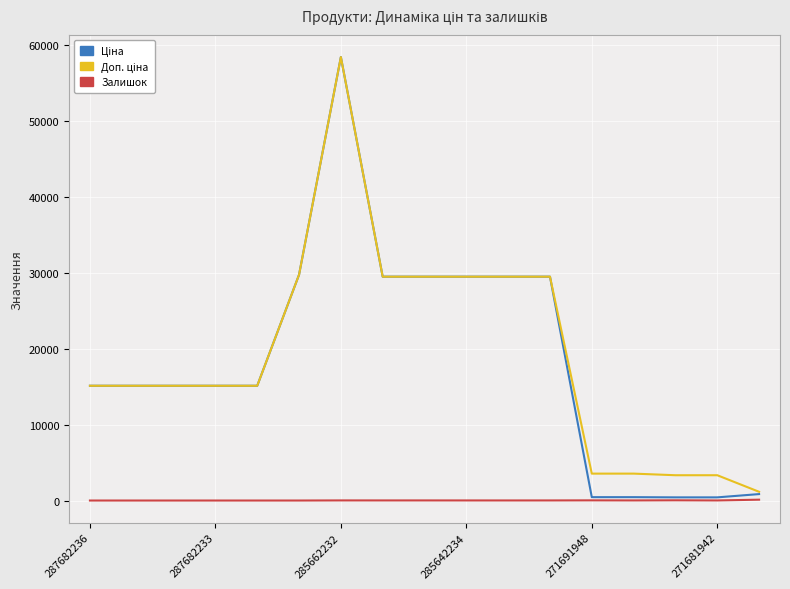

Is this an area chart (filled region under the line)?

Yes